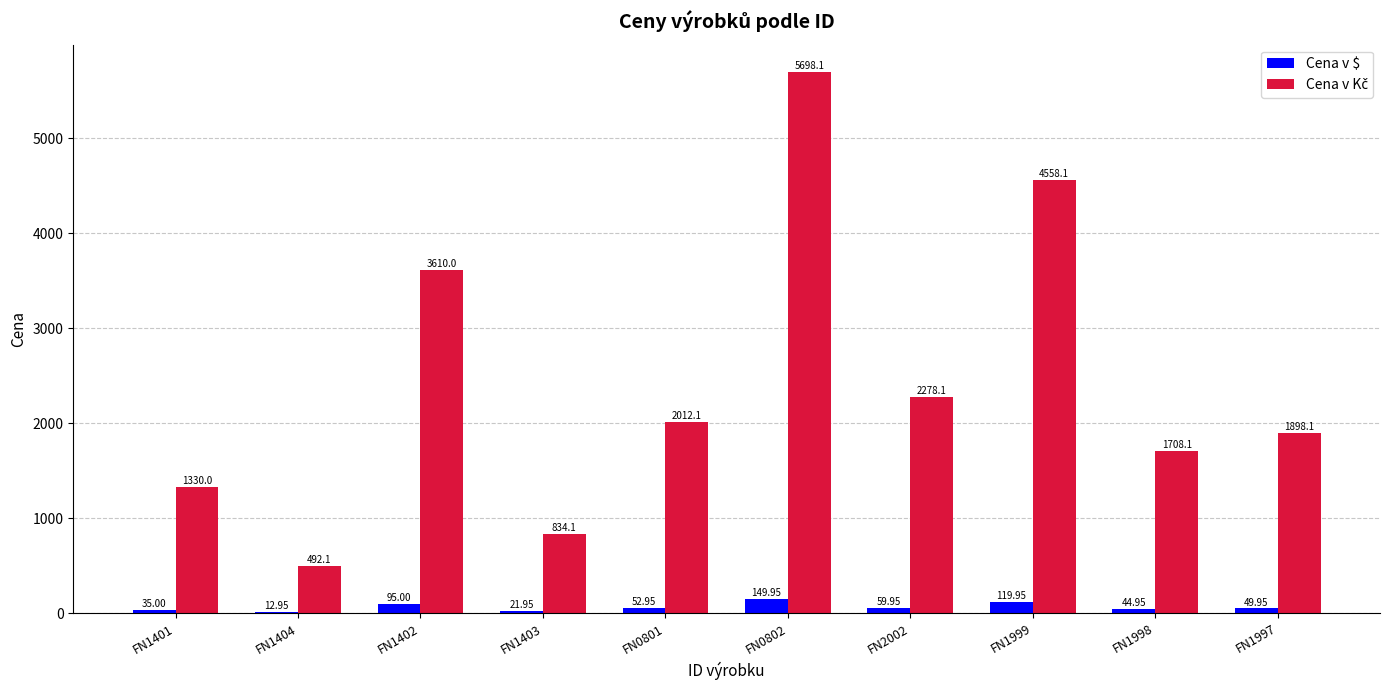

At which category is the sum across all series the highest?

FN0802